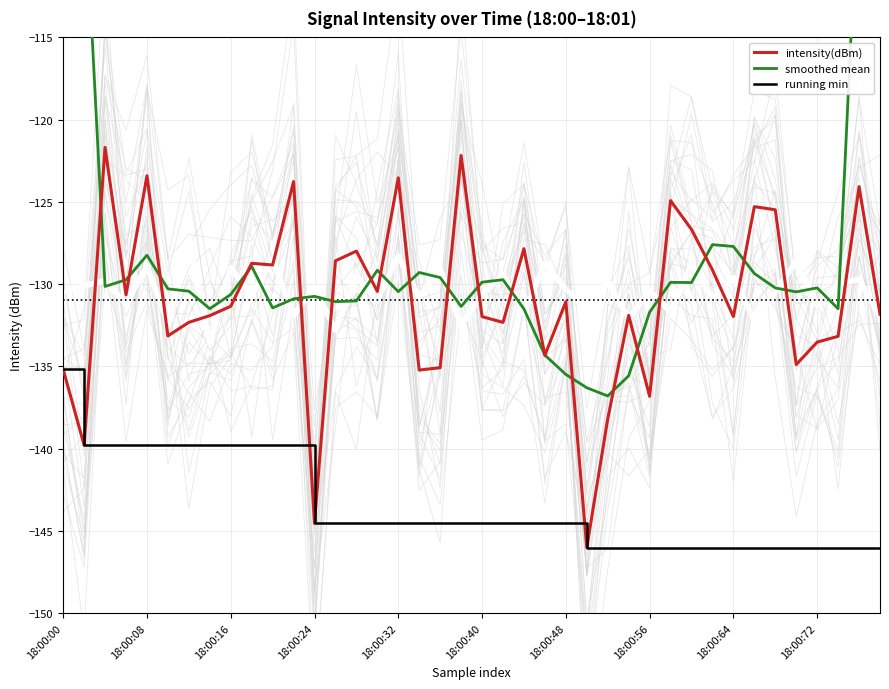

What is the difference between the maximum and minimum values in the smoothed mean series?

59.0